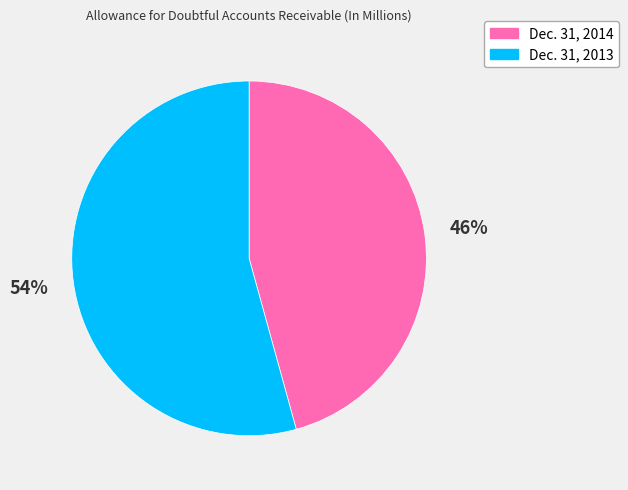

Between Dec. 31, 2014 and Dec. 31, 2013, which is larger?

Dec. 31, 2013